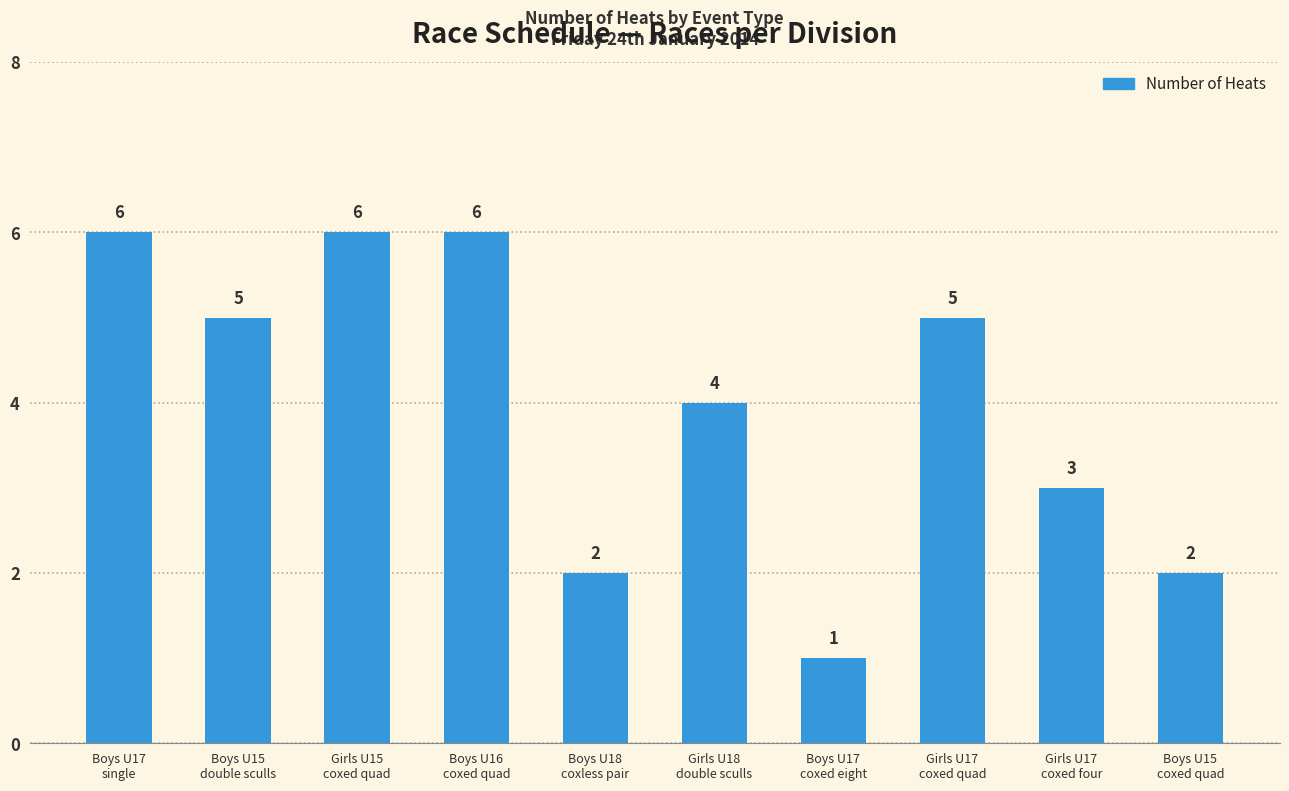

How many distinct data groups are displayed?

1